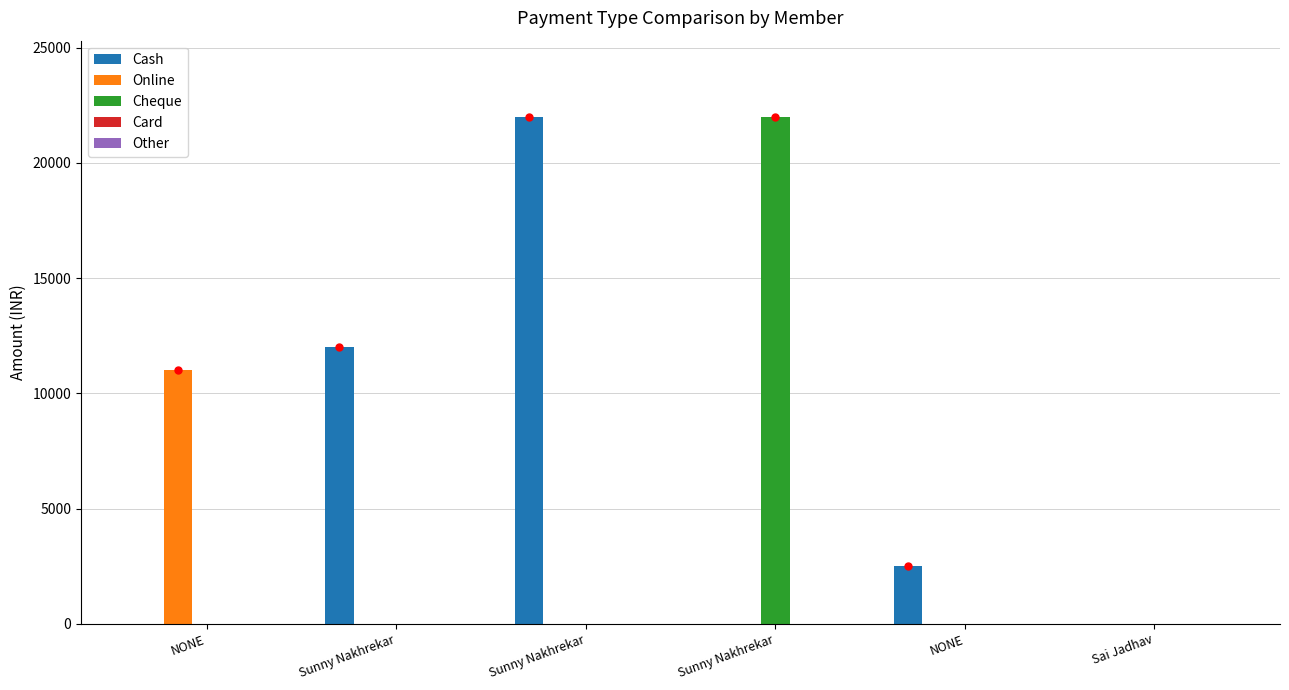

Reading left to right, extract all data points from this chart.

Cash: NONE=0	Sunny Nakhrekar=12000	Sunny Nakhrekar=22000	Sunny Nakhrekar=0	NONE=2500	Sai Jadhav=0
Online: NONE=11000	Sunny Nakhrekar=0	Sunny Nakhrekar=0	Sunny Nakhrekar=0	NONE=0	Sai Jadhav=0
Cheque: NONE=0	Sunny Nakhrekar=0	Sunny Nakhrekar=0	Sunny Nakhrekar=22000	NONE=0	Sai Jadhav=0
Card: NONE=0	Sunny Nakhrekar=0	Sunny Nakhrekar=0	Sunny Nakhrekar=0	NONE=0	Sai Jadhav=0
Other: NONE=0	Sunny Nakhrekar=0	Sunny Nakhrekar=0	Sunny Nakhrekar=0	NONE=0	Sai Jadhav=0